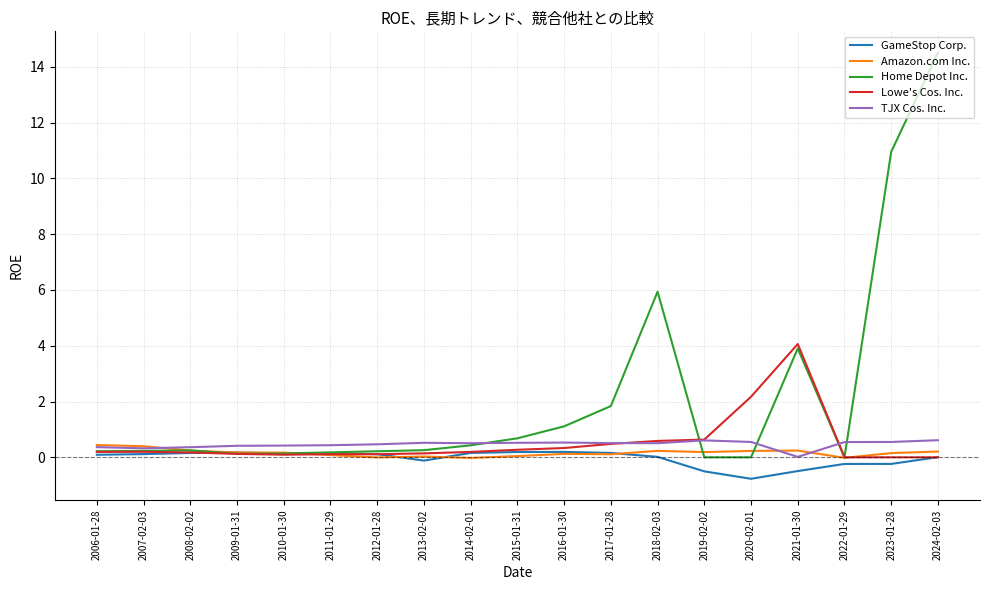

What is the difference between the maximum and second lowest values in the GameStop Corp. series?

0.7